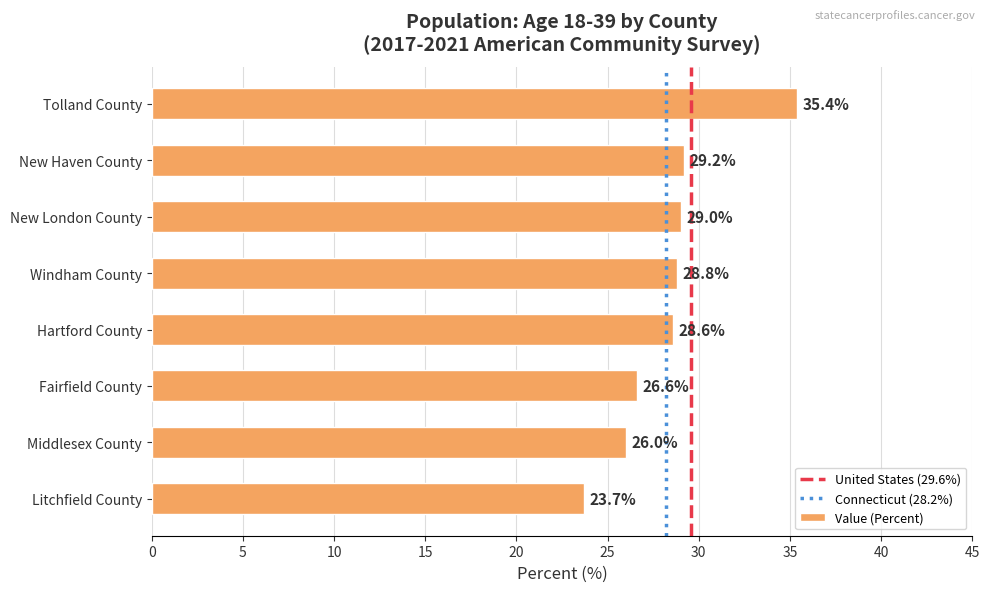

Between New London County and Middlesex County, which is larger?

New London County